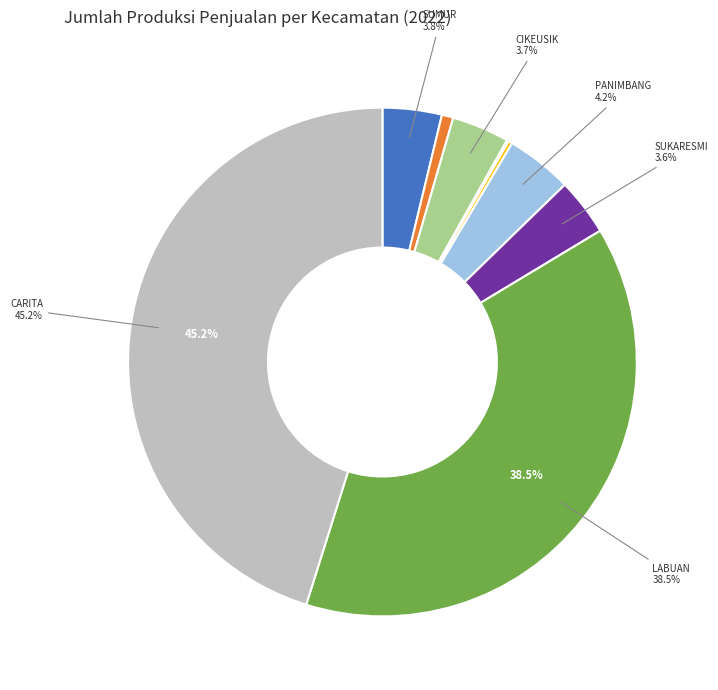

Is there a majority slice in this chart?

No